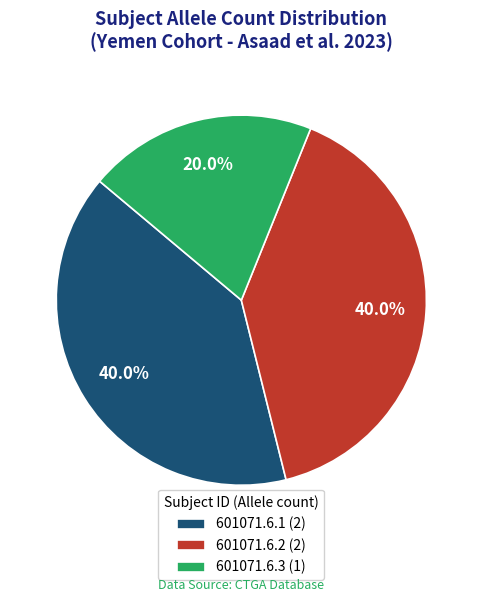

How many slices are in this pie chart?

3